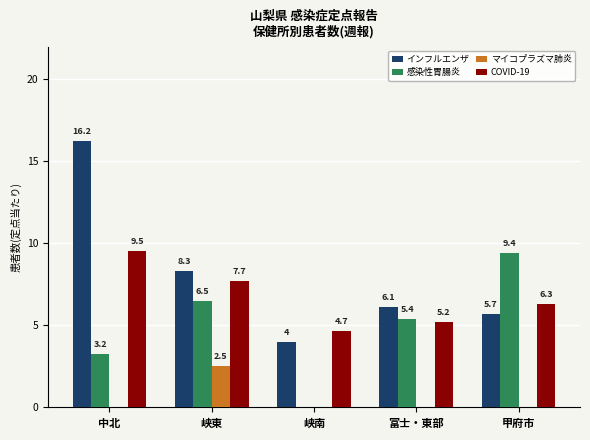

At which category is the sum across all series the highest?

中北